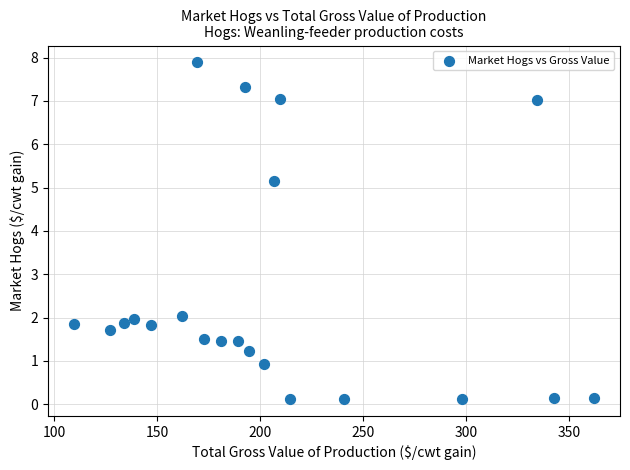

What is the range of X values (max minus min)?

252.6